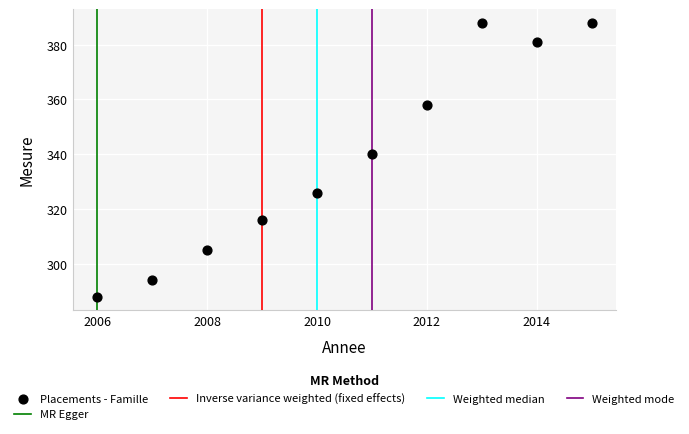

What Y value in the scatter plot is closest to 338?

340